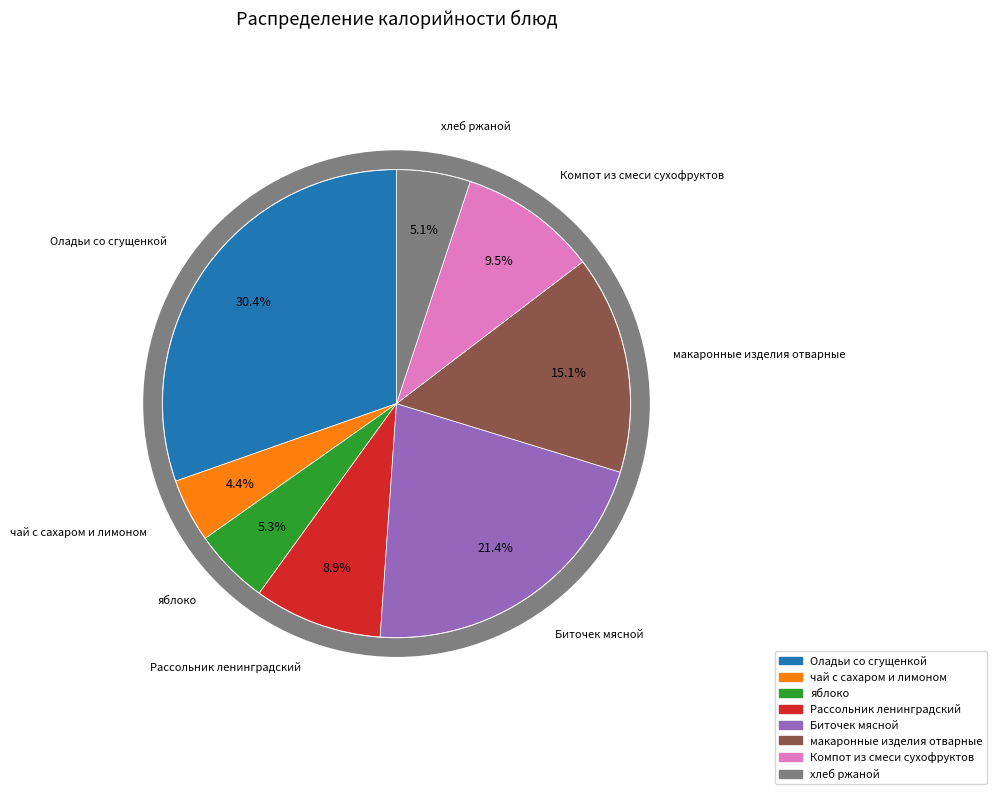

How many slices are in this pie chart?

8